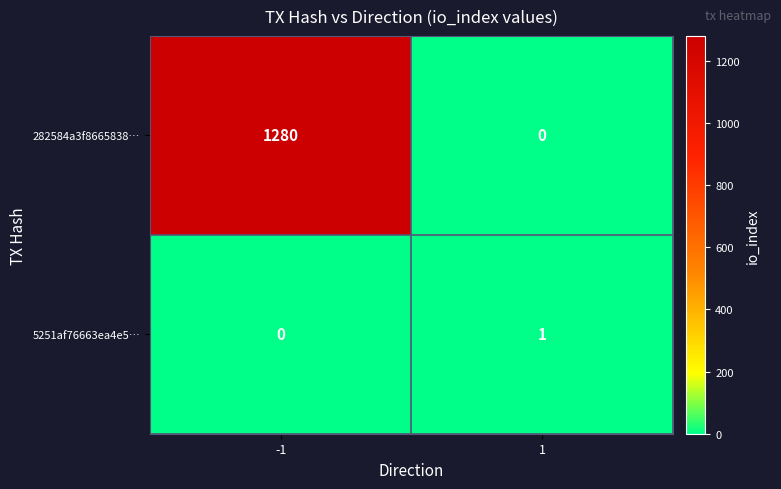

At which category does the chart reach its peak across all series?

-1